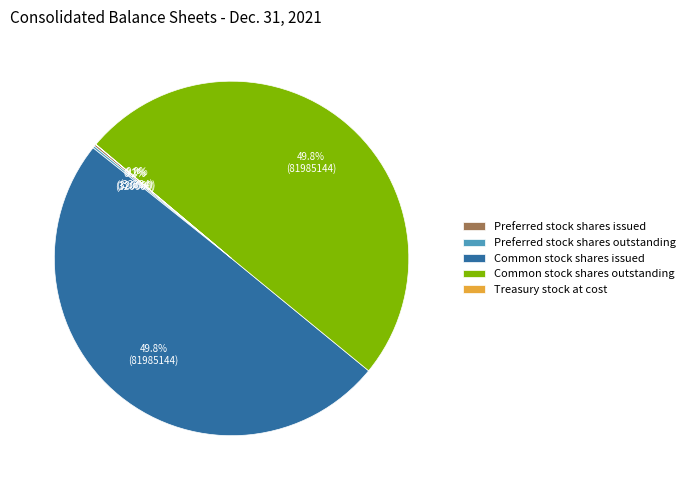

Combined, do Common stock shares outstanding and Common stock shares issued account for over 50%?

Yes